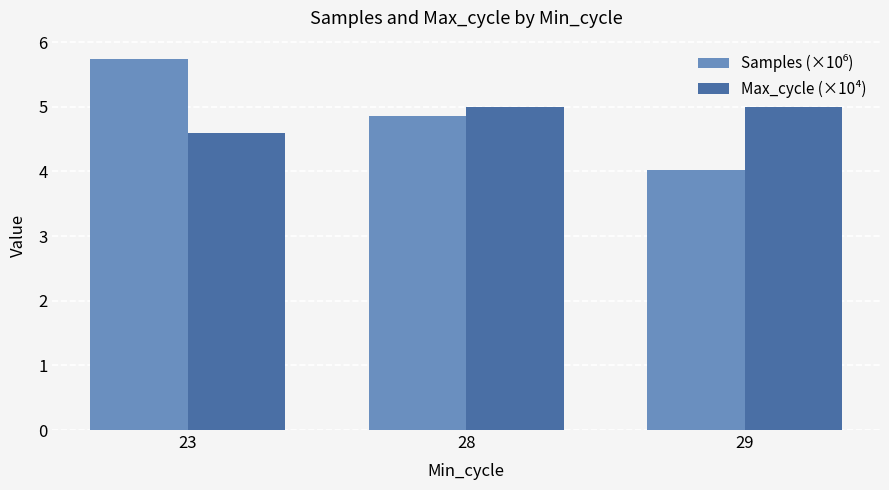

Is it true that Max_cycle (×10⁴) equals 7.7 at 23?

False